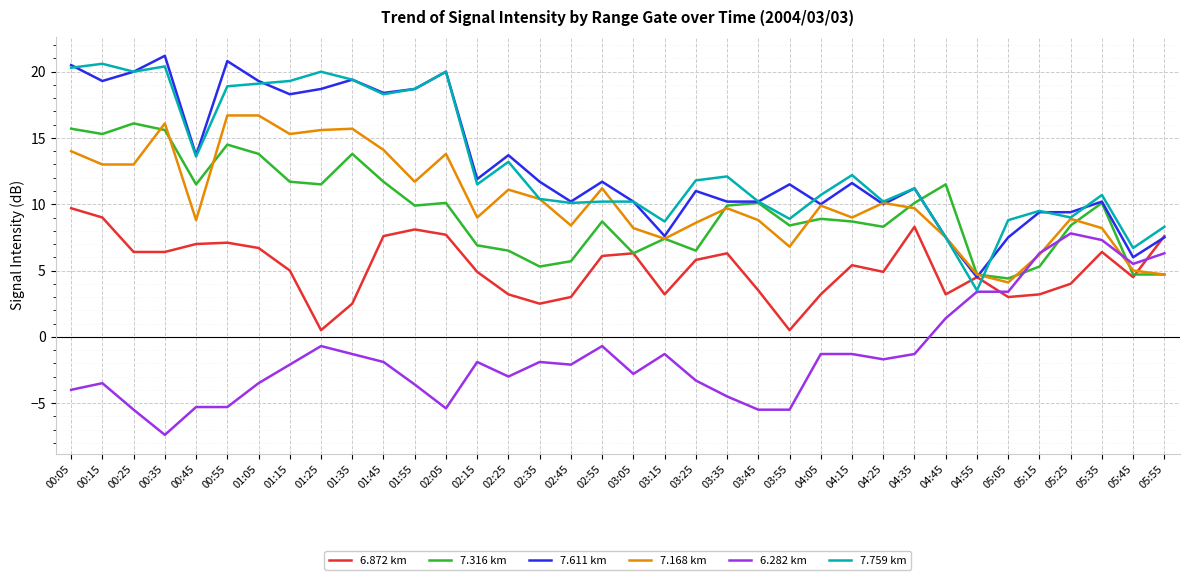

What value does the 7.611 km series have at 03:45?

10.2